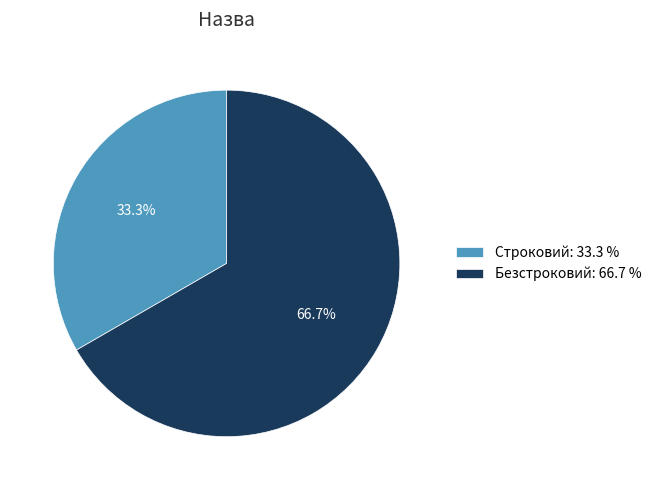

What is the smallest slice in the pie chart?

Строковий